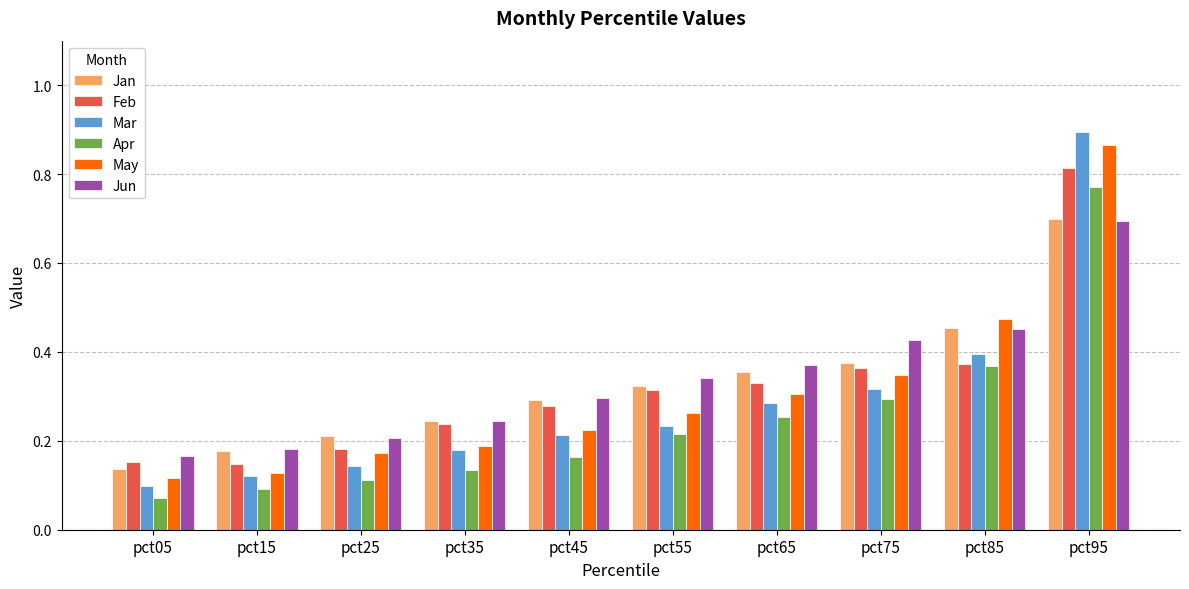

Is it true that Jun equals 0.1 at pct35?

False